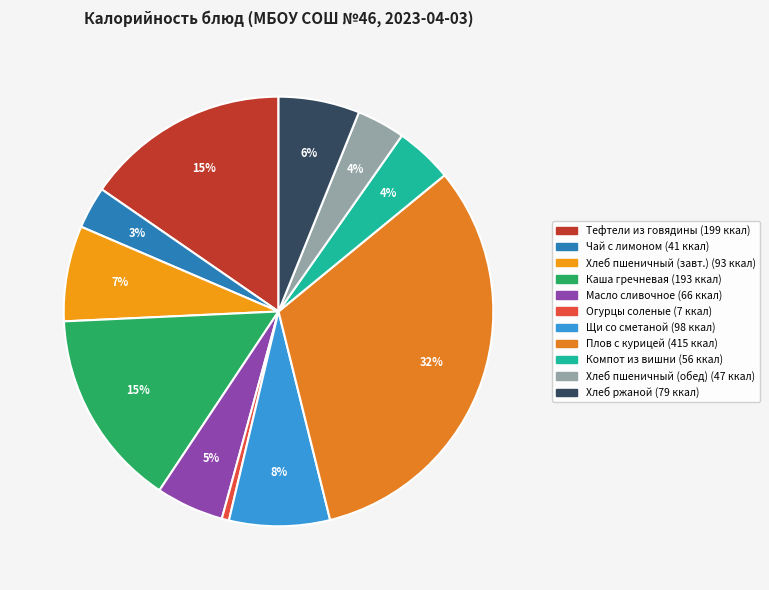

How many segments does this pie chart have?

11